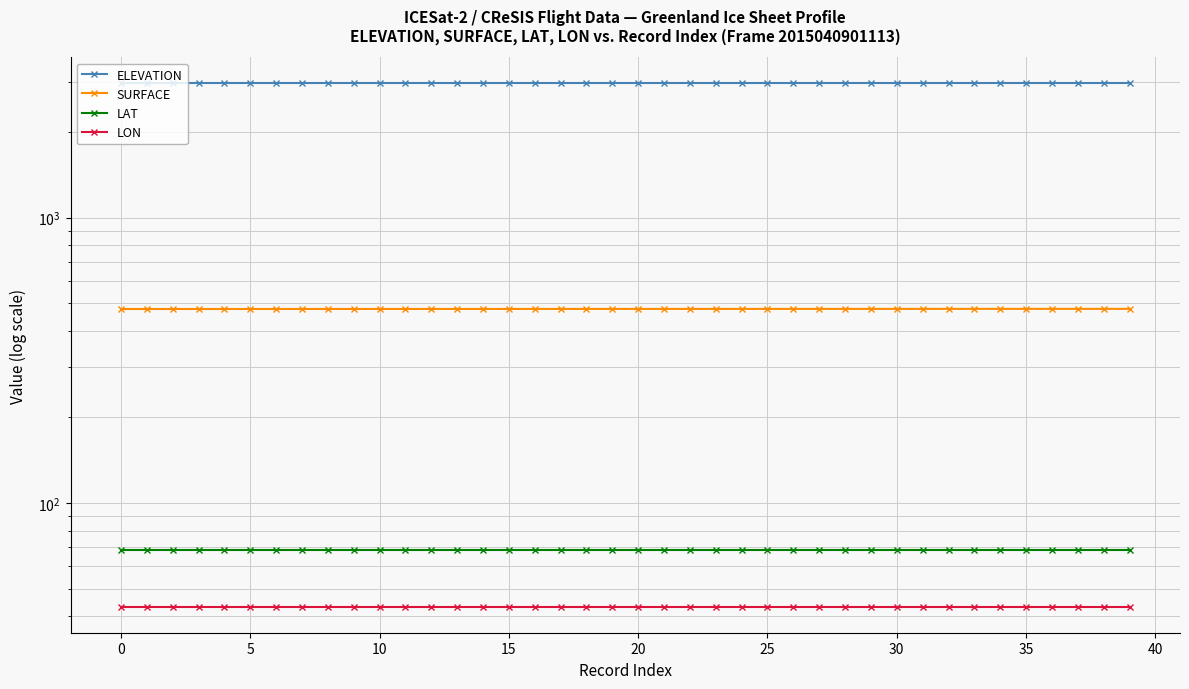

Which series has the largest total across all categories?

ELEVATION